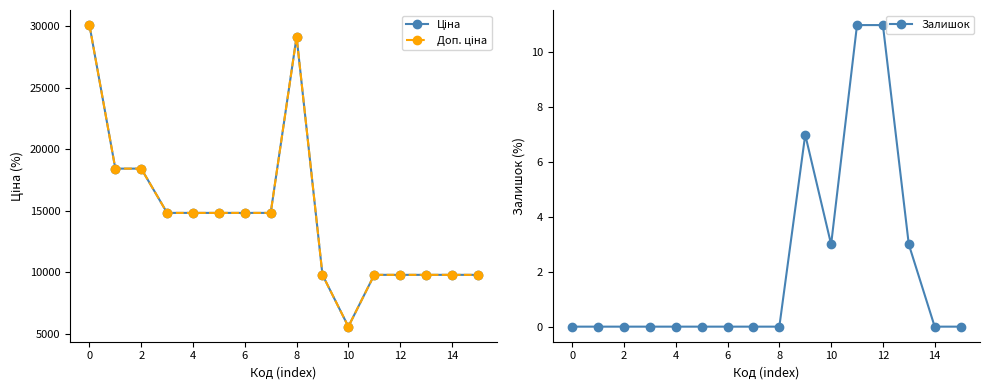

What is the difference between the maximum and minimum values in the Ціна series?

24542.5